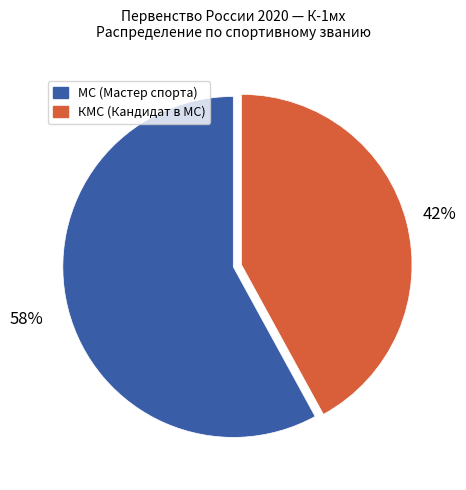

Does any single category account for the majority?

Yes